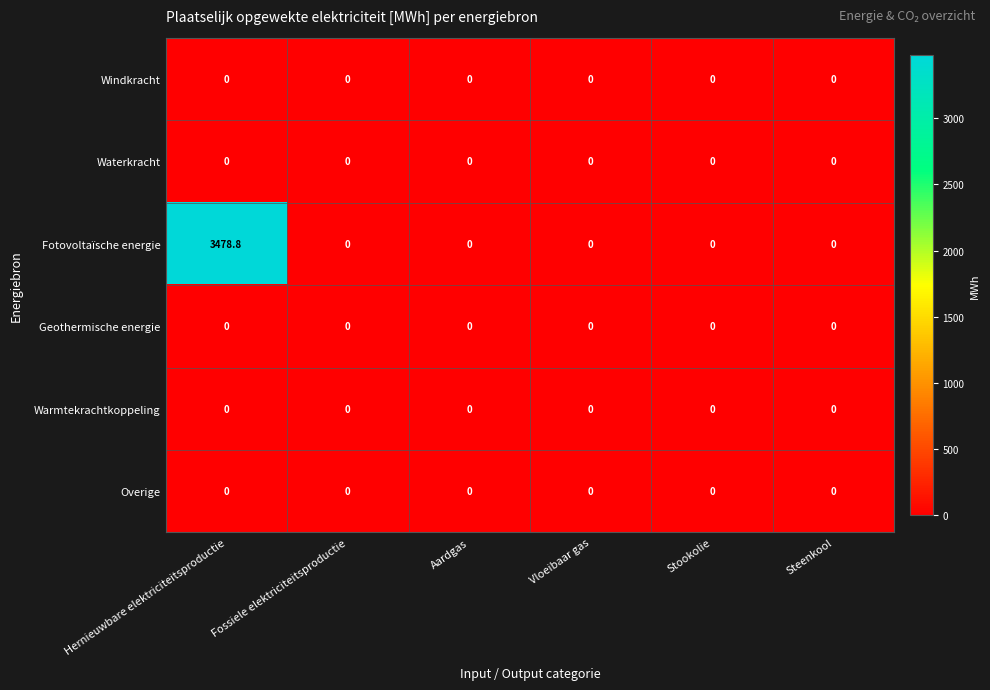

Which category has the highest value across all series?

Hernieuwbare elektriciteitsproductie